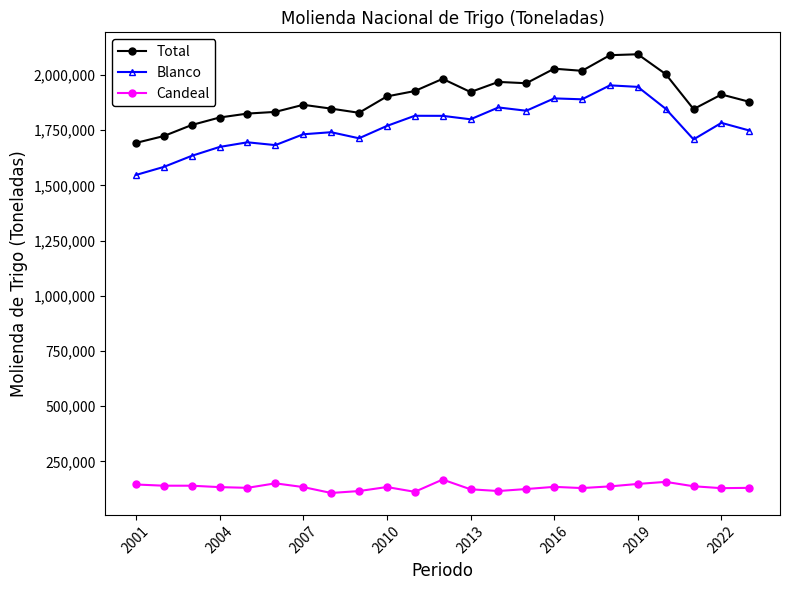

What is the value of the Total point at the 18th from the left?

2089336